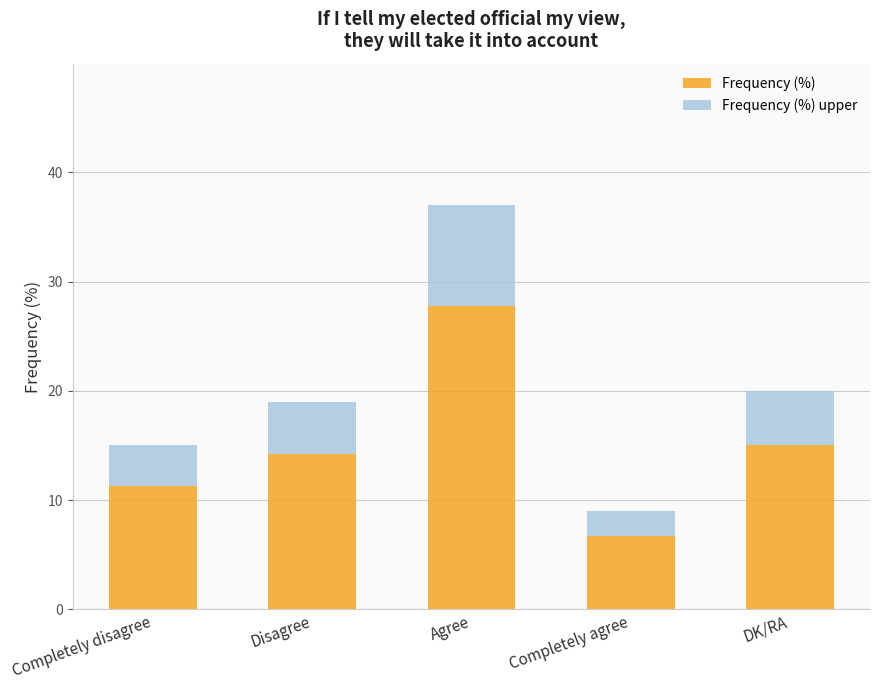

At which category is the sum across all series the highest?

Agree